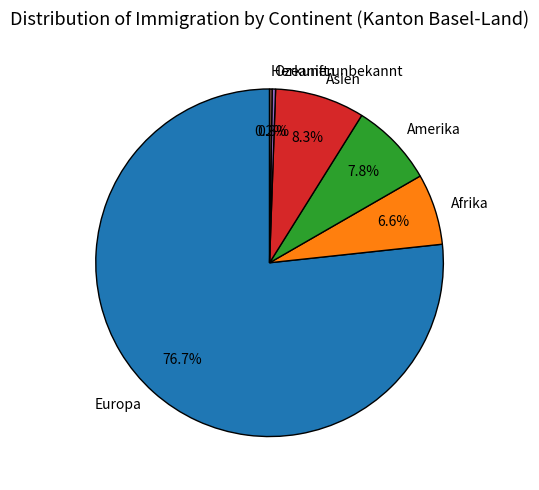

The Asien slice represents 23% of the pie. True or false?

False